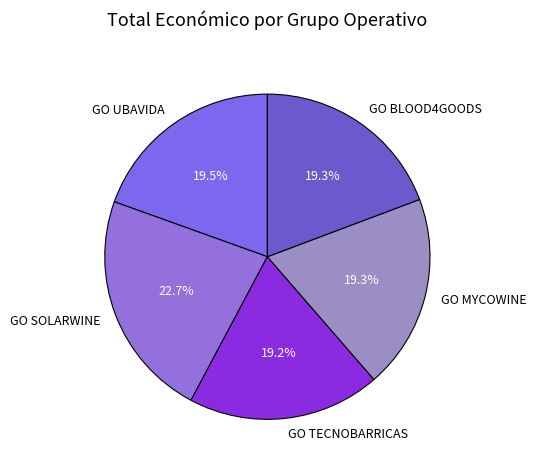

Does GO TECNOBARRICAS represent more than half of the total?

No